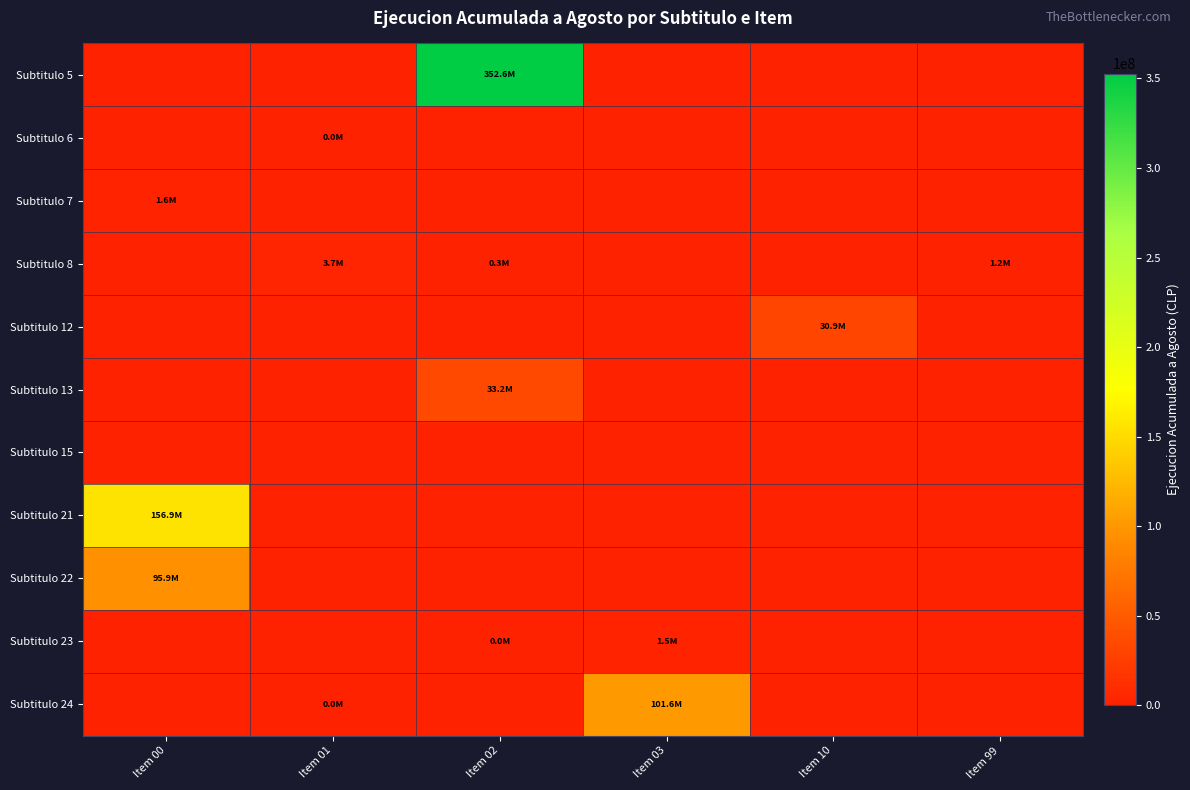

Reading left to right, extract all data points from this chart.

Subtitulo 5: Item 00=0	Item 01=0	Item 02=352641173	Item 03=0	Item 10=0	Item 99=0
Subtitulo 6: Item 00=0	Item 01=2680	Item 02=0	Item 03=0	Item 10=0	Item 99=0
Subtitulo 7: Item 00=1646120	Item 01=0	Item 02=0	Item 03=0	Item 10=0	Item 99=0
Subtitulo 8: Item 00=0	Item 01=3700468	Item 02=286408	Item 03=0	Item 10=0	Item 99=1167074
Subtitulo 12: Item 00=0	Item 01=0	Item 02=0	Item 03=0	Item 10=30880287	Item 99=0
Subtitulo 13: Item 00=0	Item 01=0	Item 02=33210024	Item 03=0	Item 10=0	Item 99=0
Subtitulo 15: Item 00=0	Item 01=0	Item 02=0	Item 03=0	Item 10=0	Item 99=0
Subtitulo 21: Item 00=156947011	Item 01=0	Item 02=0	Item 03=0	Item 10=0	Item 99=0
Subtitulo 22: Item 00=95881760	Item 01=0	Item 02=0	Item 03=0	Item 10=0	Item 99=0
Subtitulo 23: Item 00=0	Item 01=0	Item 02=6801	Item 03=1461824	Item 10=0	Item 99=0
Subtitulo 24: Item 00=0	Item 01=23988	Item 02=0	Item 03=101614236	Item 10=0	Item 99=0